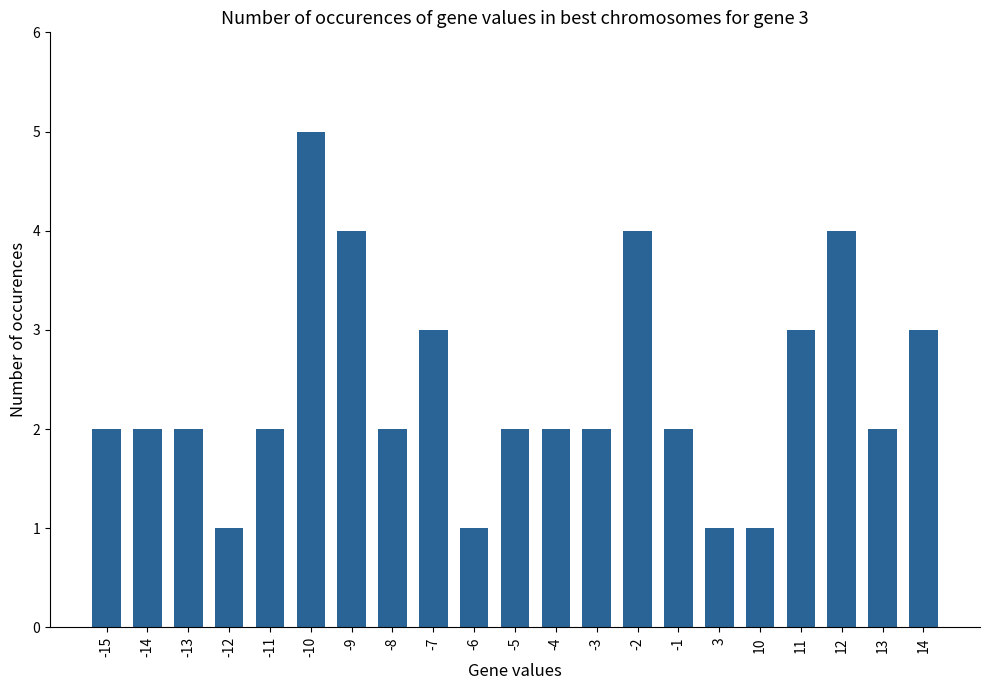

Reading left to right, what are all the values shown in this chart?

-15=2	-14=2	-13=2	-12=1	-11=2	-10=5	-9=4	-8=2	-7=3	-6=1	-5=2	-4=2	-3=2	-2=4	-1=2	3=1	10=1	11=3	12=4	13=2	14=3